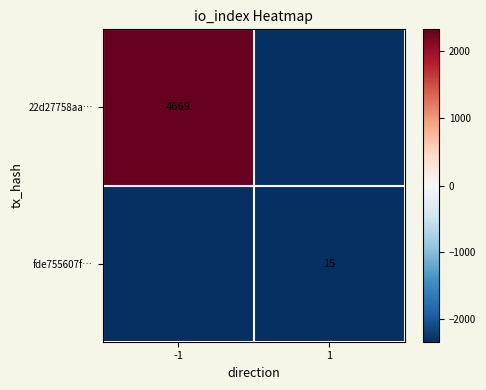

True or false: fde755607f… has a value of 22 at 1.

False